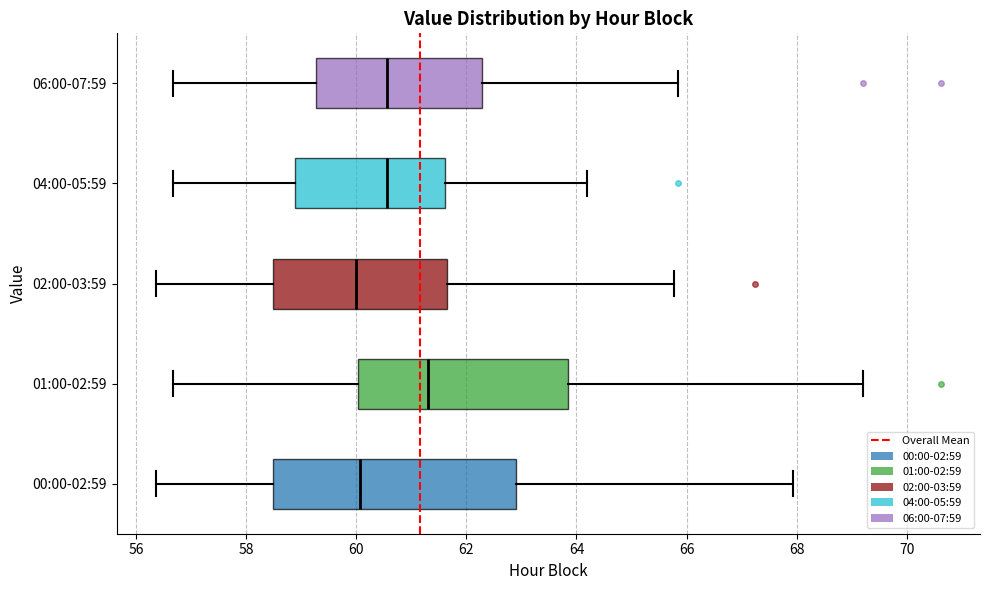

Reading bottom to top, transcribe this box plot: for each box, give where its median line is, the range the box spans, and where its two whiskers end, as read against the x-axis. The values are not printed on the chart, so give them approximately, as read against the axis.

00:00-02:59: median 60.0, box 58.4 to 63.0, whiskers 56.4 to 68.0
01:00-02:59: median 61.4, box 60.0 to 63.8, whiskers 56.6 to 69.2
02:00-03:59: median 60.0, box 58.4 to 61.6, whiskers 56.4 to 65.8
04:00-05:59: median 60.6, box 58.8 to 61.6, whiskers 56.6 to 64.2
06:00-07:59: median 60.6, box 59.2 to 62.2, whiskers 56.6 to 65.8